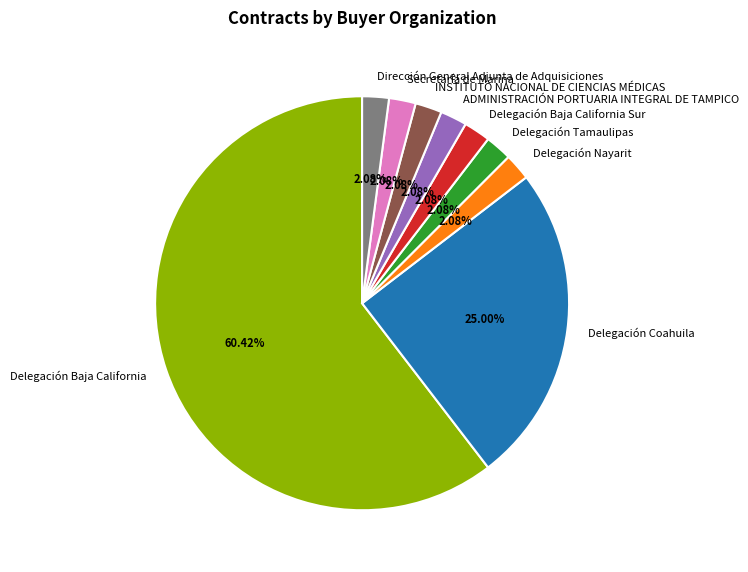

Which slice is the largest?

Delegación Baja California